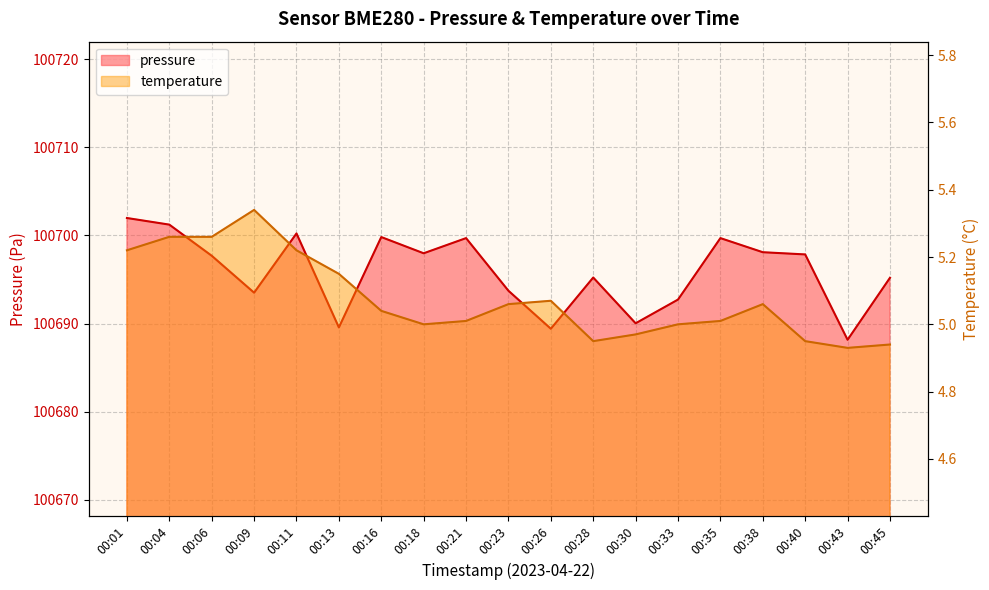

Rank the series at 00:09 from lowest to highest value.

temperature, pressure